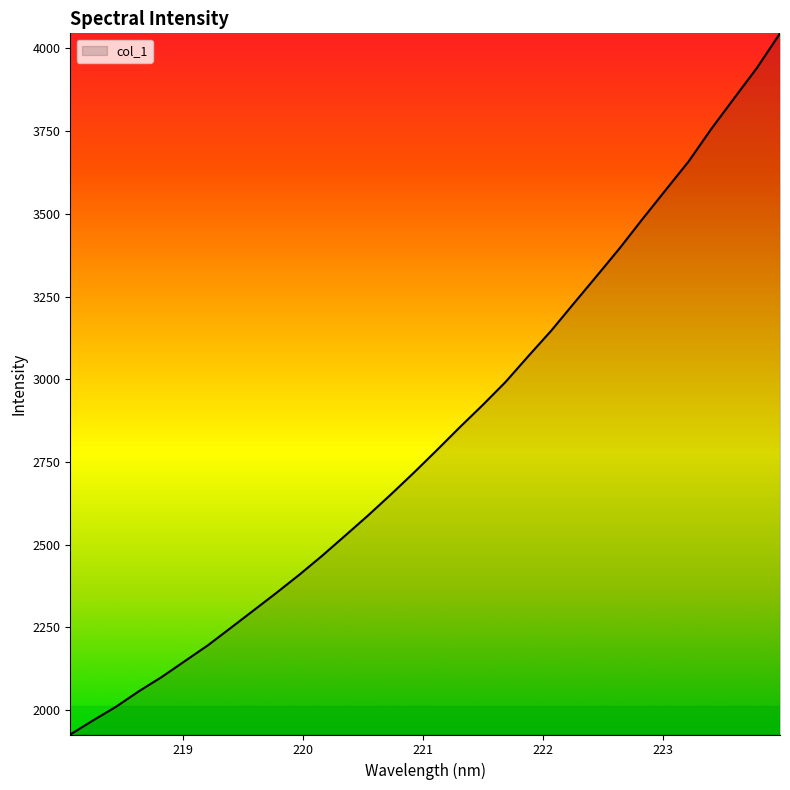

Does the chart display data point markers on the line(s)?

No